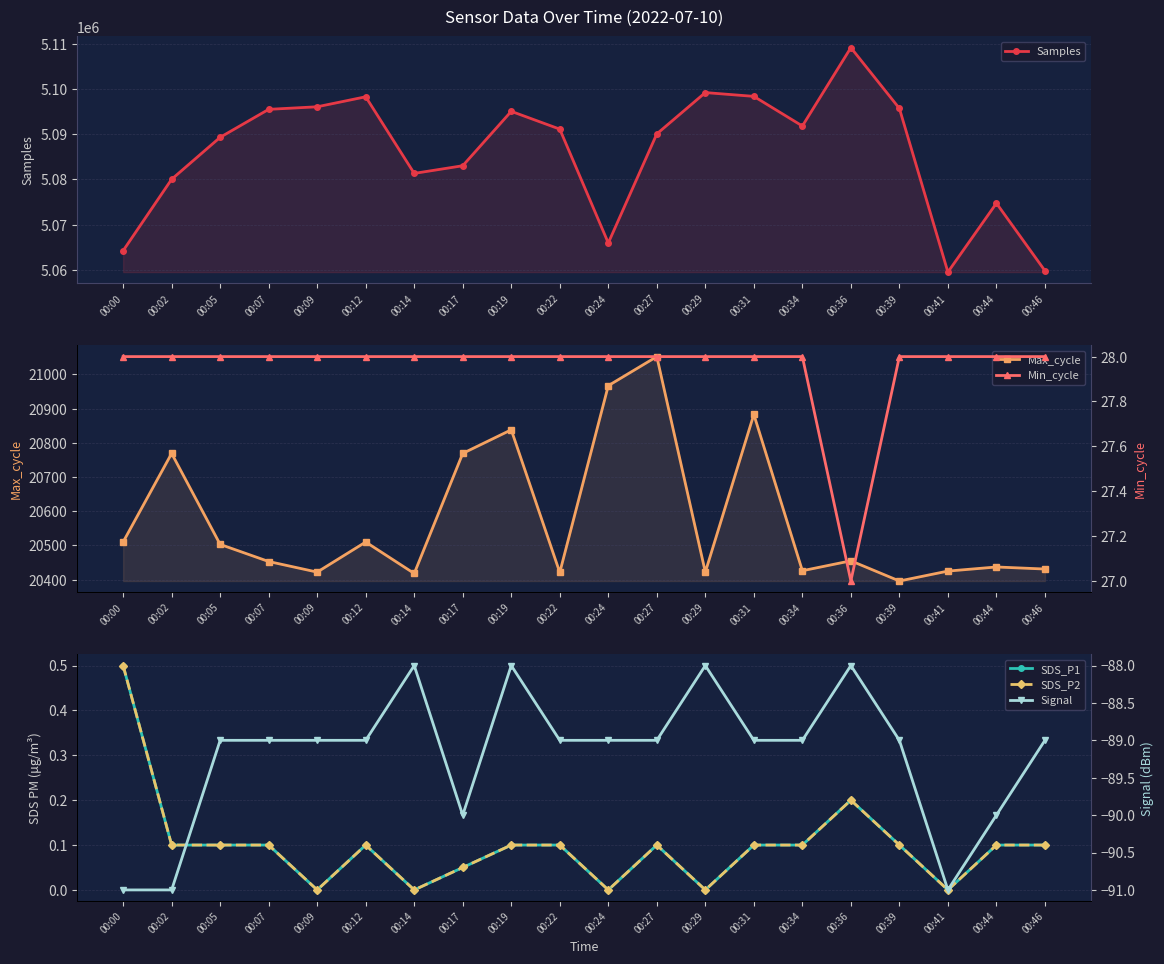

True or false: Max_cycle and SDS_P1 intersect in this chart.

False